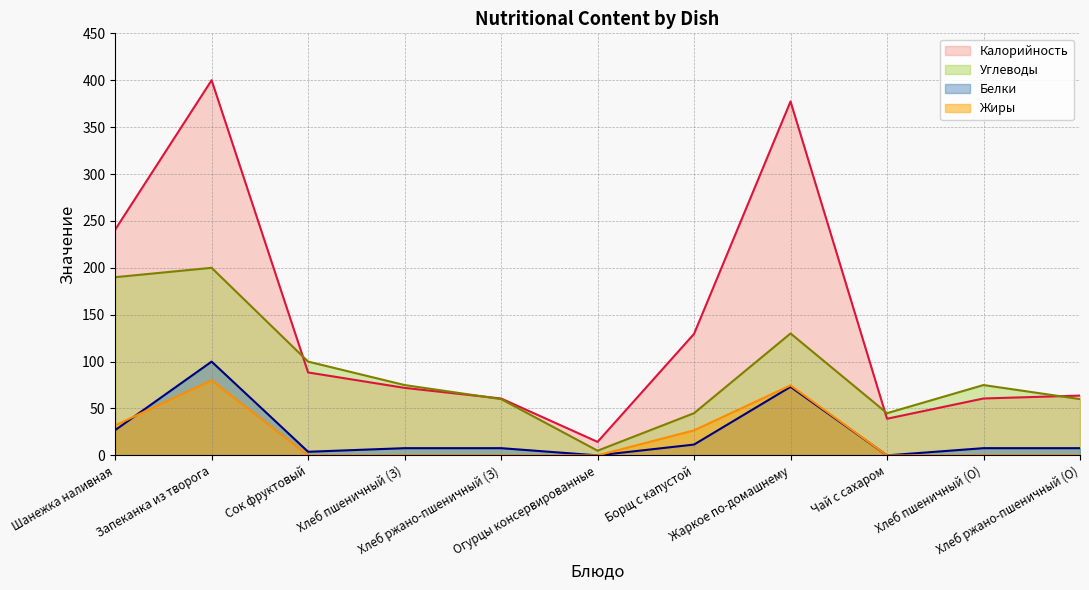

At how many categories does at least one series exceed 56?

9